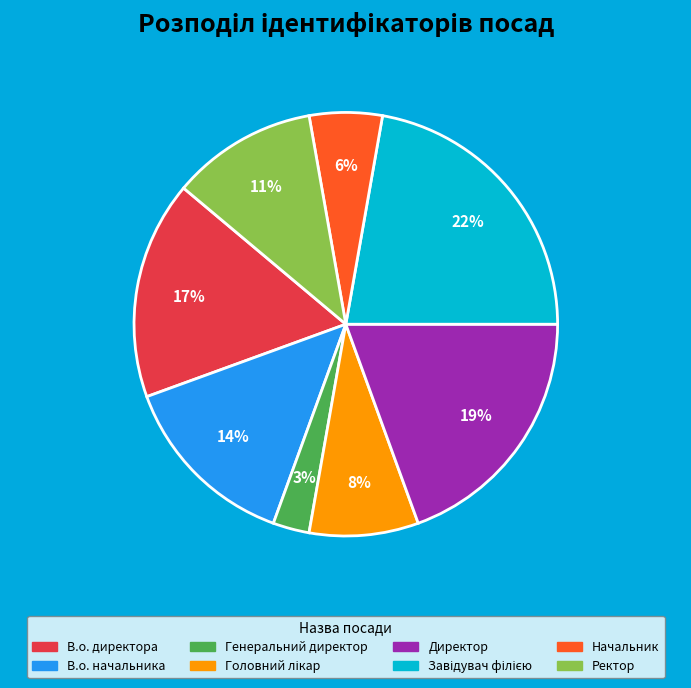

To the nearest percent, what is the combined percentage of Ректор and Начальник?

17%